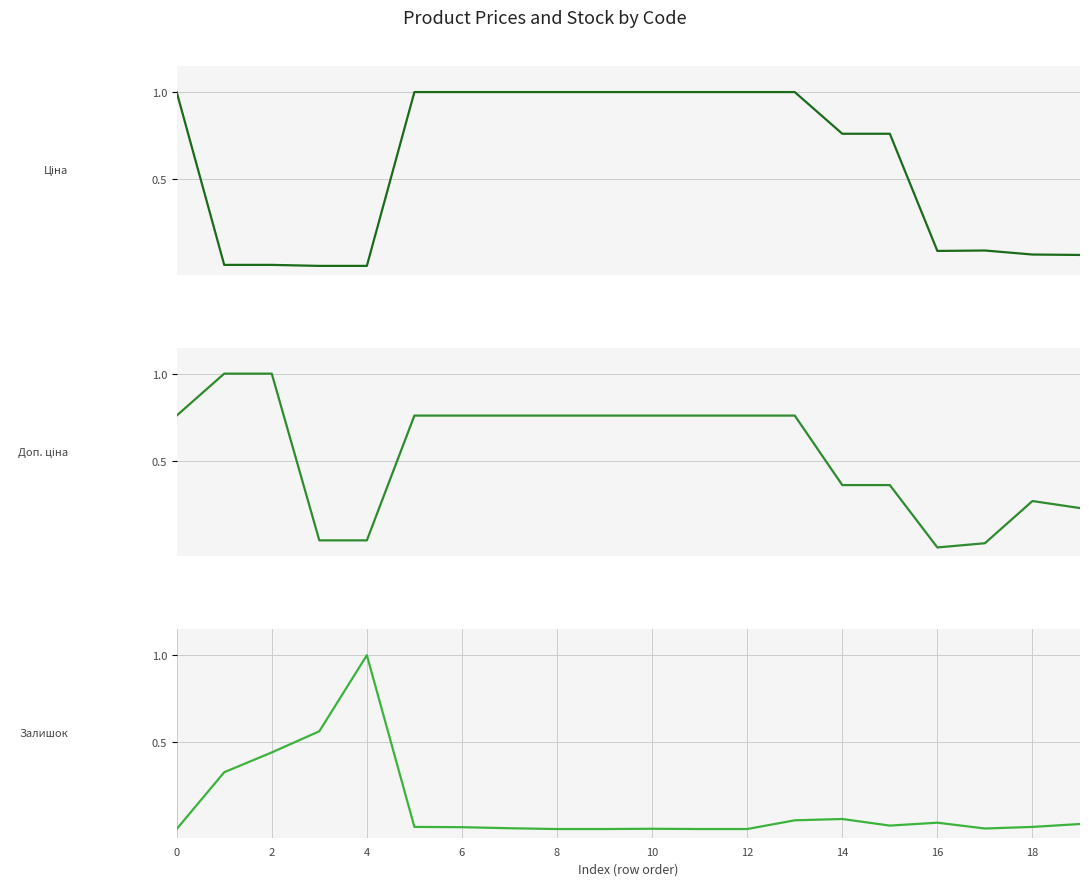

At which category is the sum across all series the highest?

13